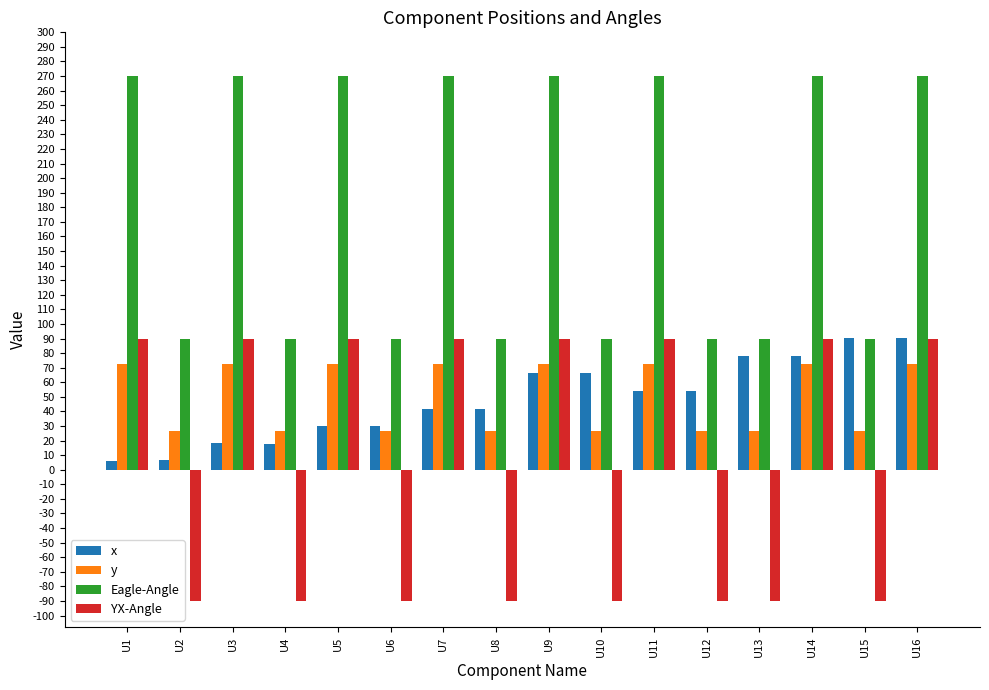

What are all the series names shown in the legend?

x, y, Eagle-Angle, YX-Angle